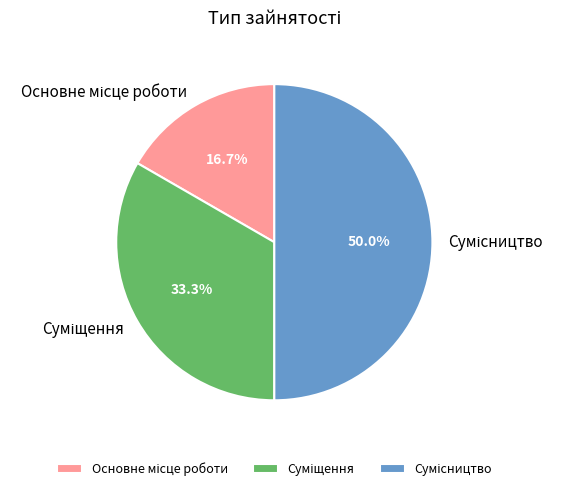

How many slices are in this pie chart?

3